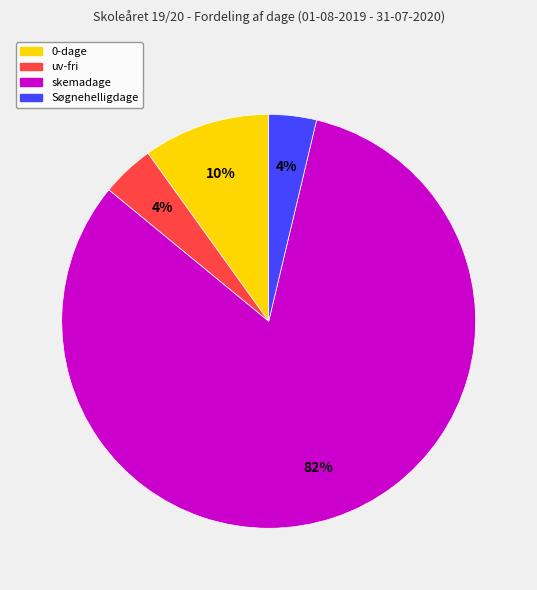

Combined, do uv-fri and 0-dage account for over 50%?

No